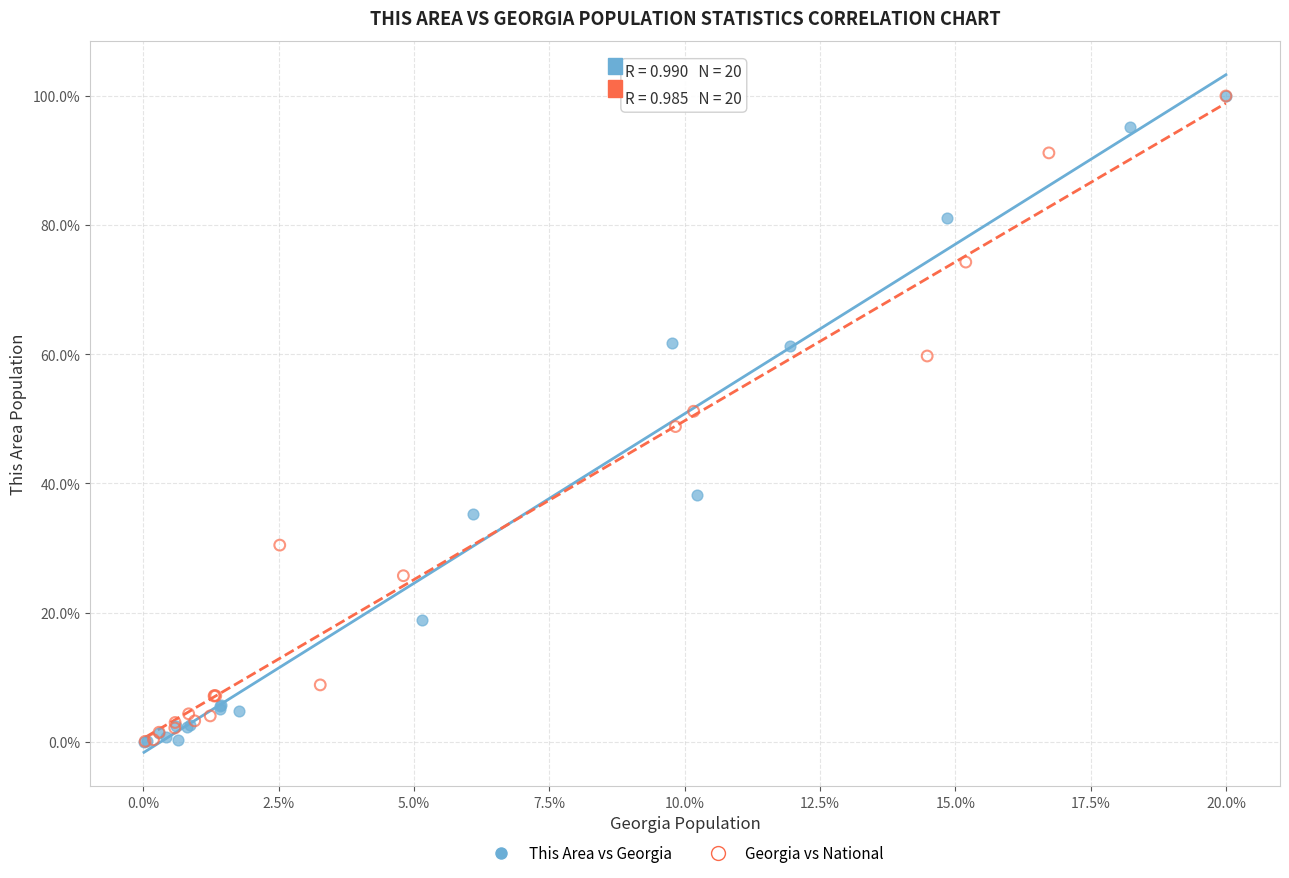

Which series has the largest Y range (max minus min)?

This Area vs Georgia